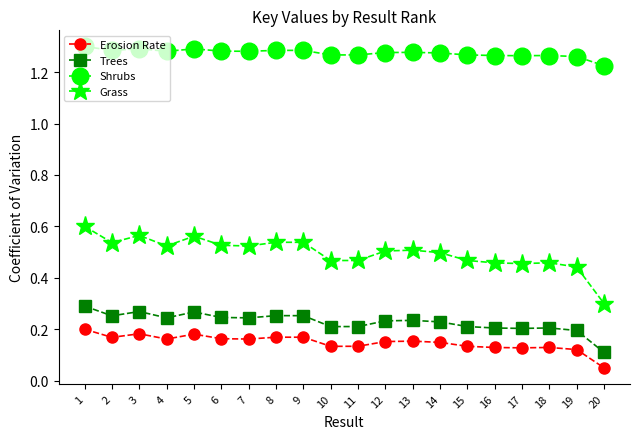

Between 10 and 13, which series saw the biggest shift?

Grass